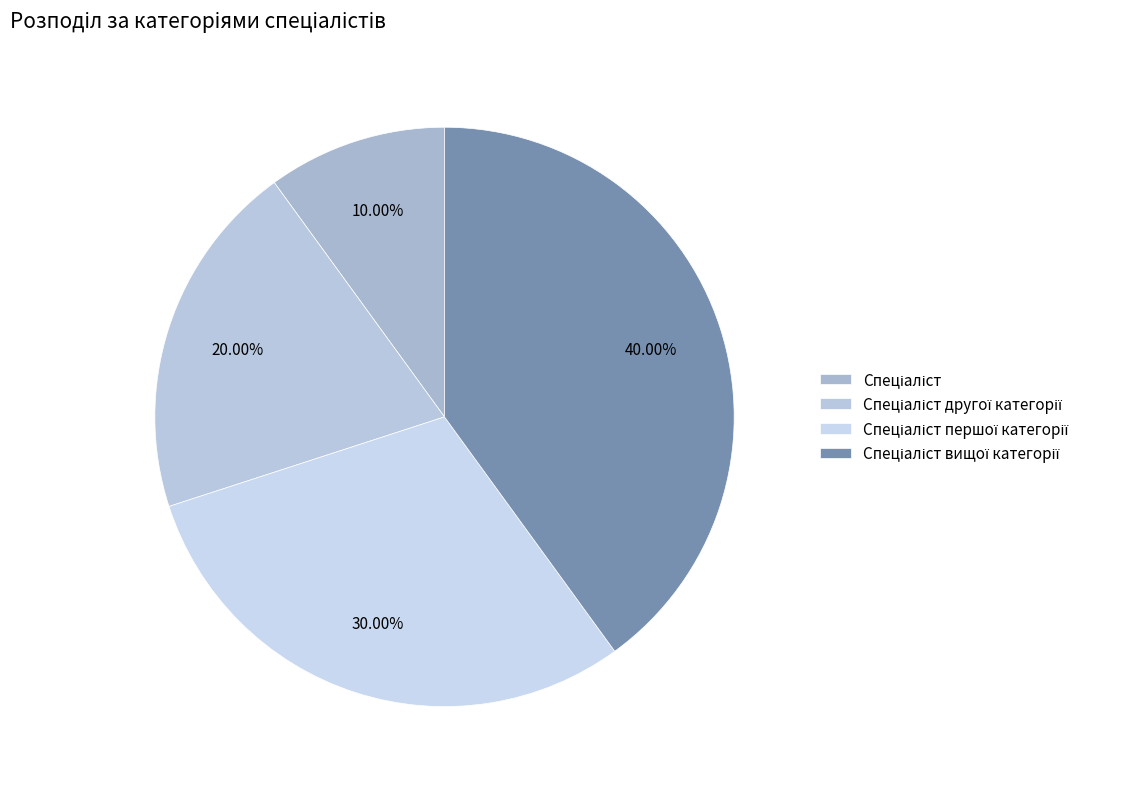

Which category has the smallest portion of the pie?

Спеціаліст